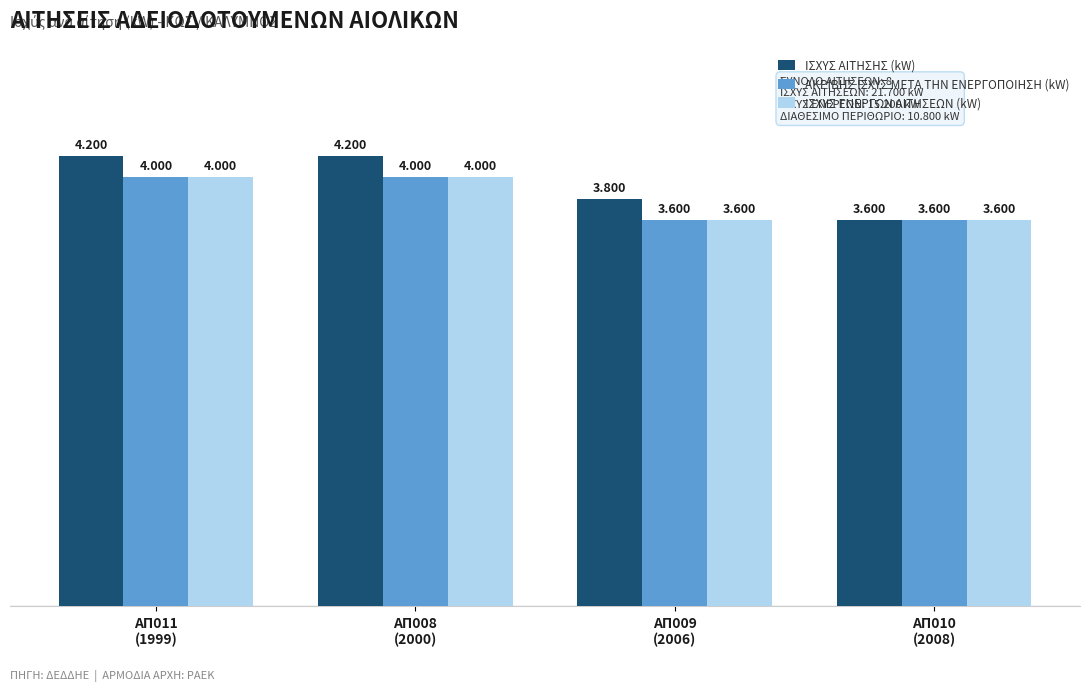

At ΑΠ011
(1999), list the series in order from largest to smallest.

ΙΣΧΥΣ ΑΙΤΗΣΗΣ (kW), ΑΚΡΙΒΗΣ ΙΣΧΥΣ ΜΕΤΑ ΤΗΝ ΕΝΕΡΓΟΠΟΙΗΣΗ (kW), ΙΣΧΥΣ ΕΝΕΡΓΩΝ ΑΙΤΗΣΕΩΝ (kW)